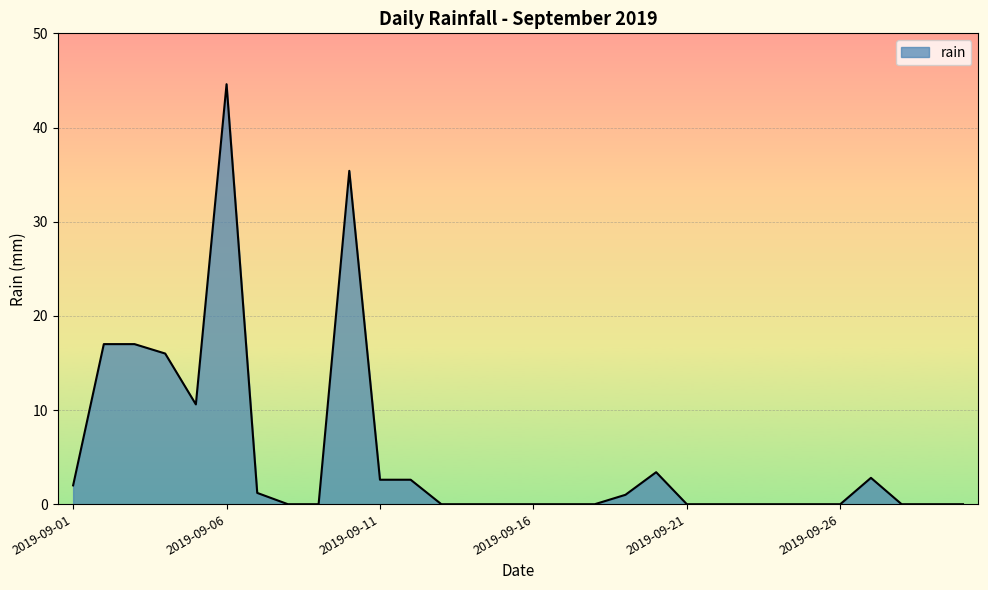

Does the chart have visible grid lines?

Yes